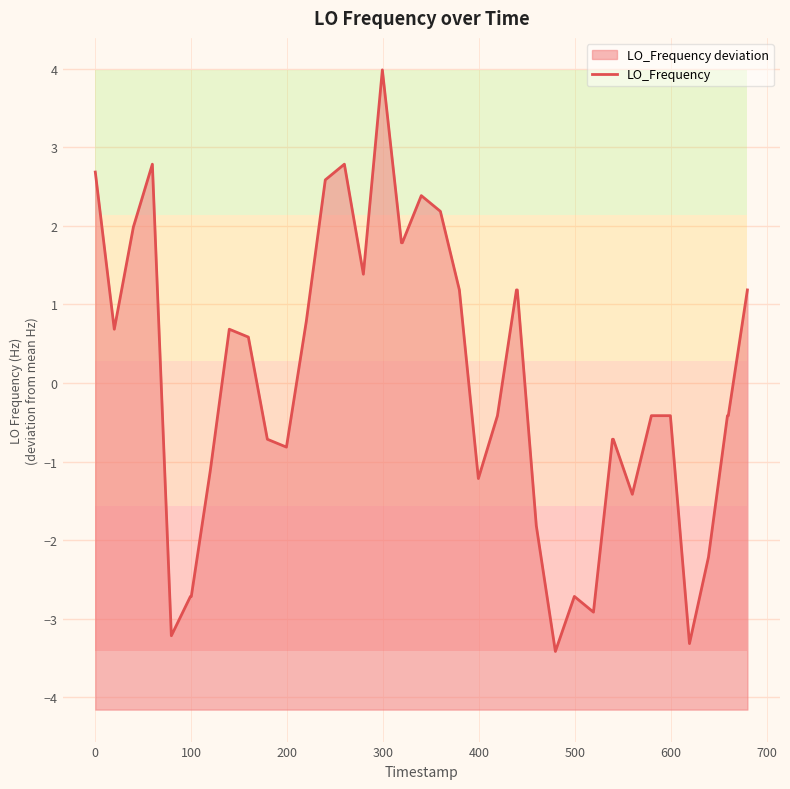

Is it true that the value at 13 is 3.8?

False